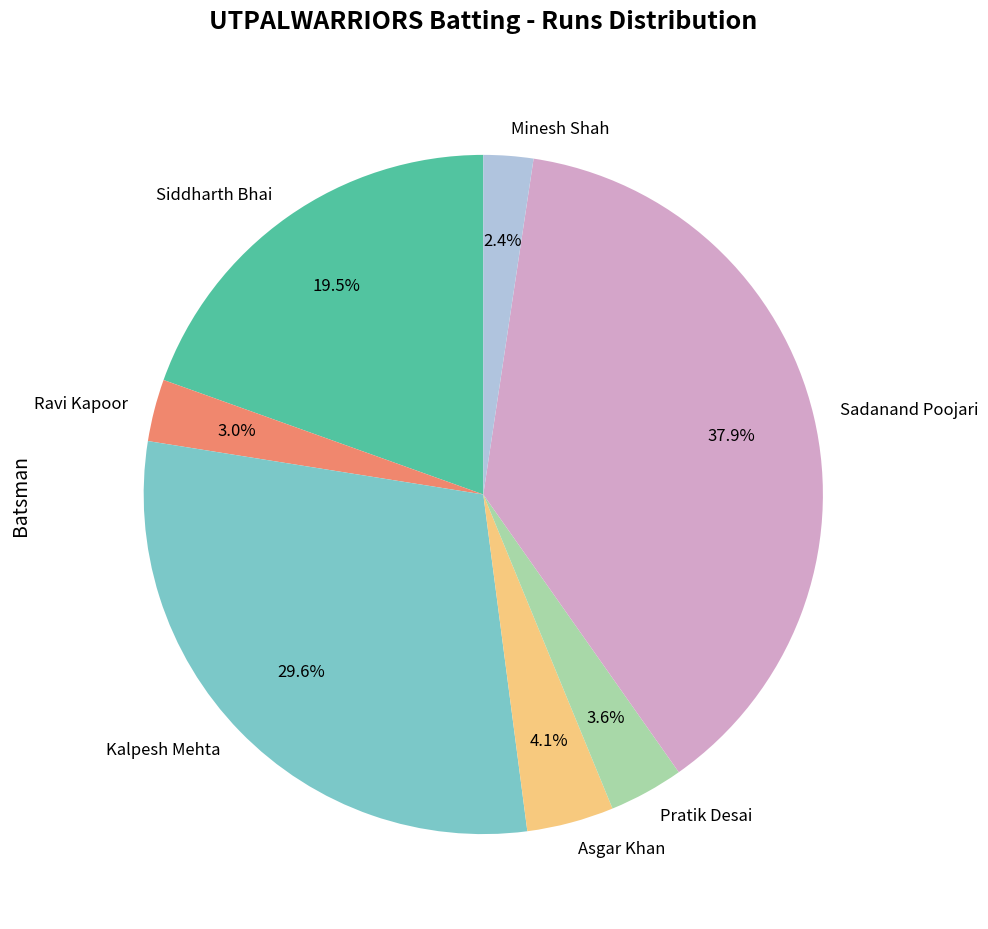

How many segments does this pie chart have?

7